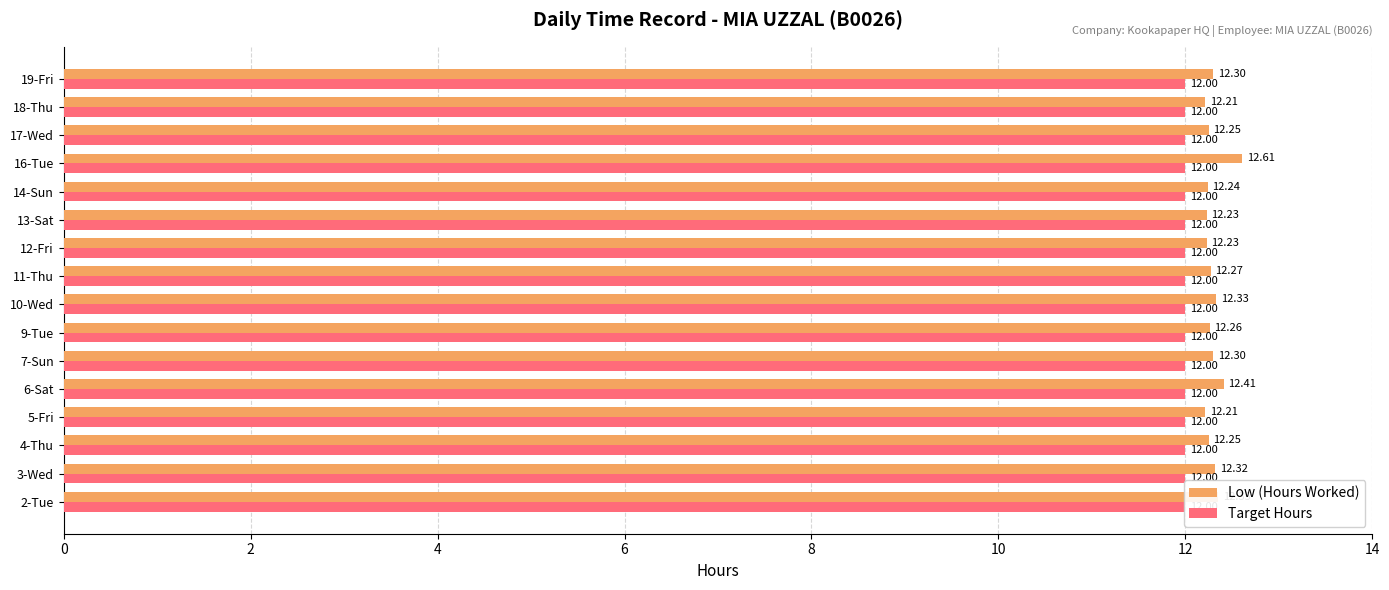

The value of Low (Hours Worked) at 4-Thu is 12.2. True or false?

True